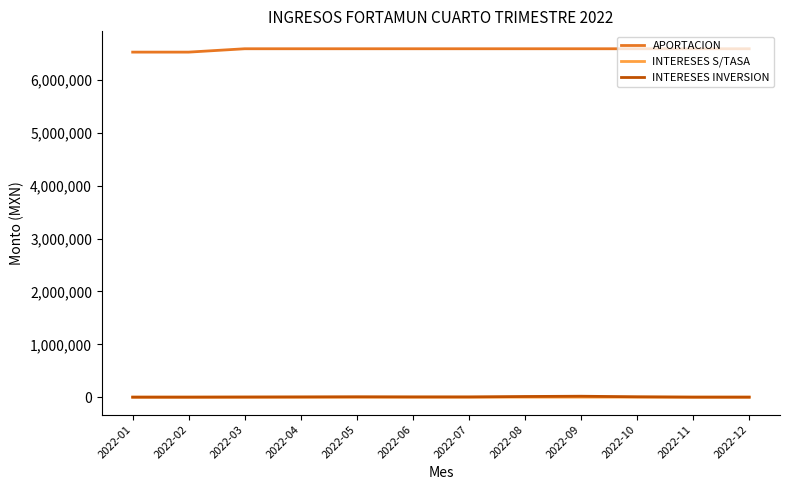

What is the greatest value displayed?

6594782.8